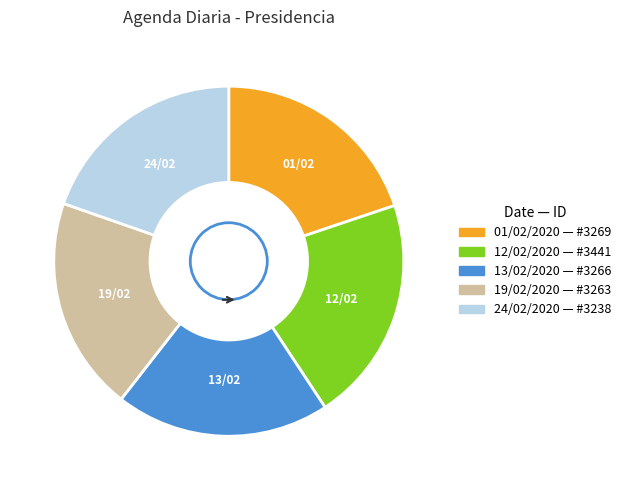

How many slices are in this pie chart?

5